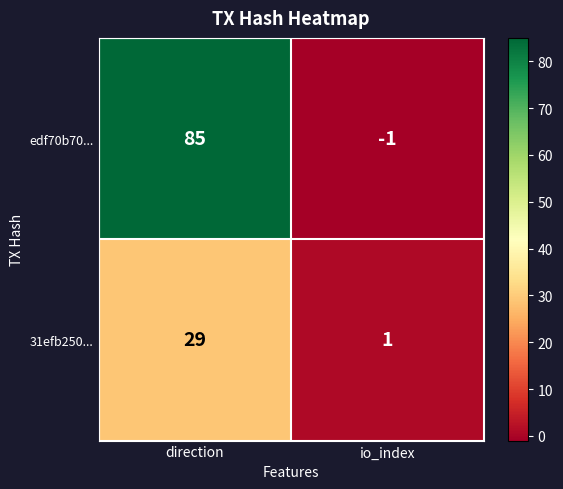

What value does the edf70b70... series have at direction?

85